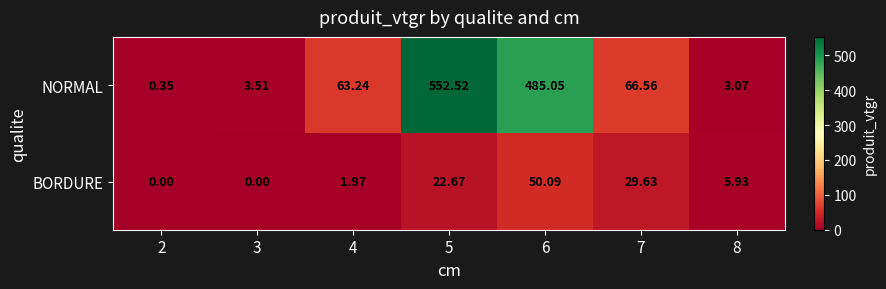

Which series has the largest range (max minus min)?

NORMAL